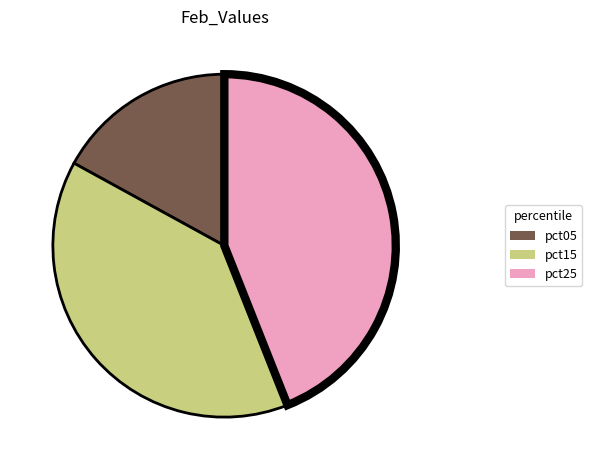

Is there a majority slice in this chart?

No